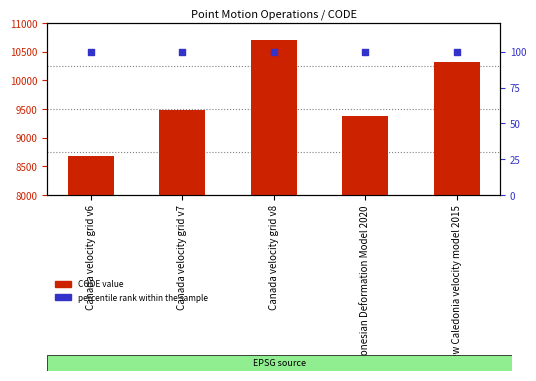

Which series reaches the minimum Y coordinate?

percentile rank within the sample